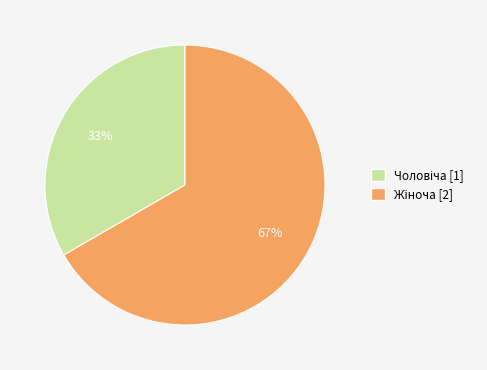

Is there a majority slice in this chart?

Yes